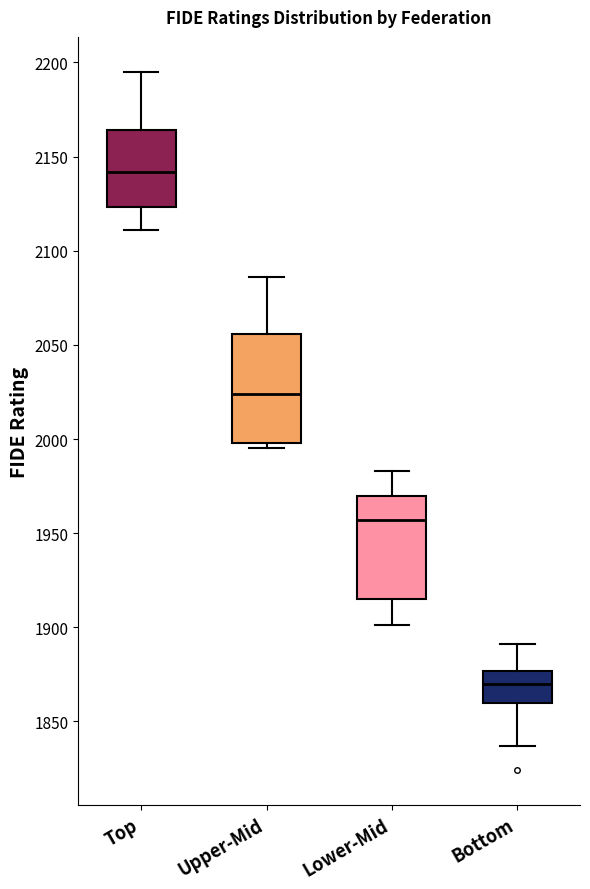

Reading left to right, read every box against the y-axis: the position of its median line, the range the box covers, and the ends of its whiskers. The values are not printed on the chart, so give them approximately, as read against the axis.

Top: median 2140, box 2125 to 2165, whiskers 2110 to 2195
Upper-Mid: median 2025, box 2000 to 2055, whiskers 1995 to 2085
Lower-Mid: median 1955, box 1915 to 1970, whiskers 1900 to 1985
Bottom: median 1870, box 1860 to 1875, whiskers 1835 to 1890